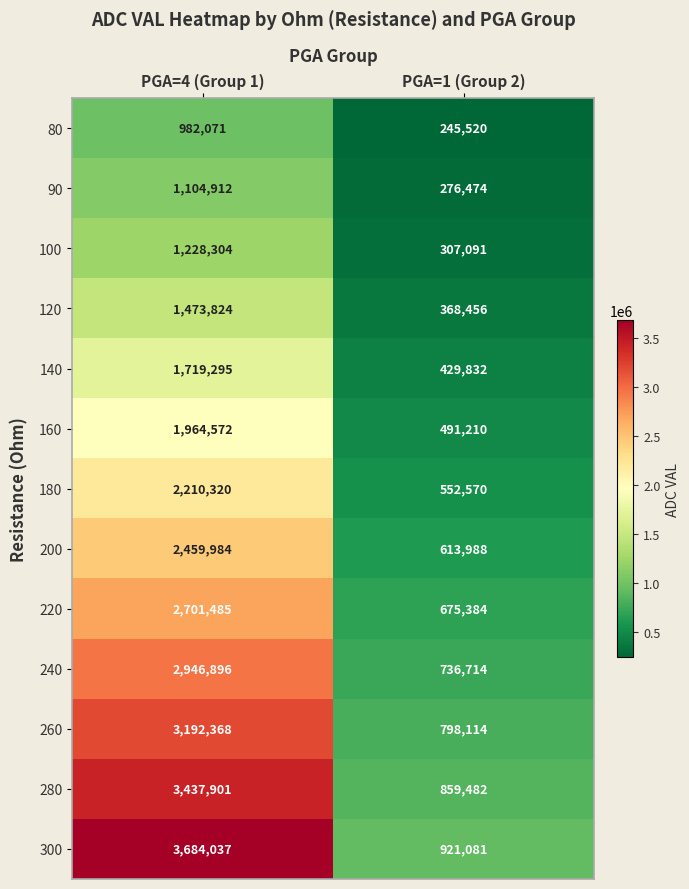

Which label corresponds to the largest value in the chart?

PGA=4 (Group 1)